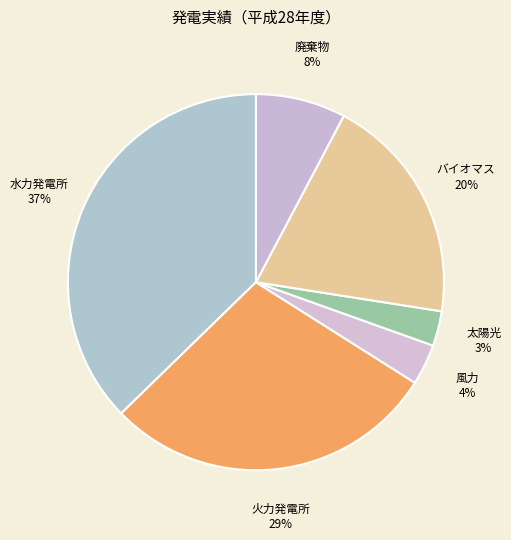

Which category has the smallest portion of the pie?

太陽光